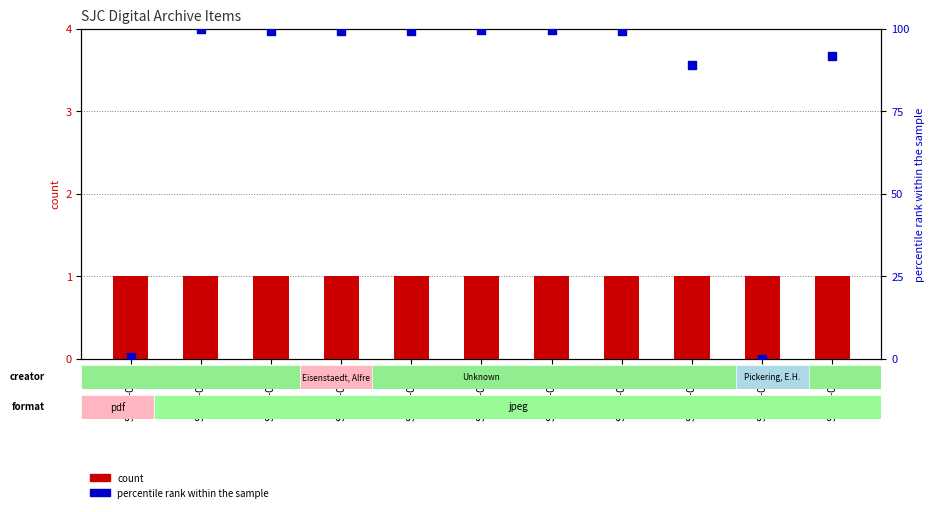

At which category is the sum across all series the highest?

SJC-P-0855